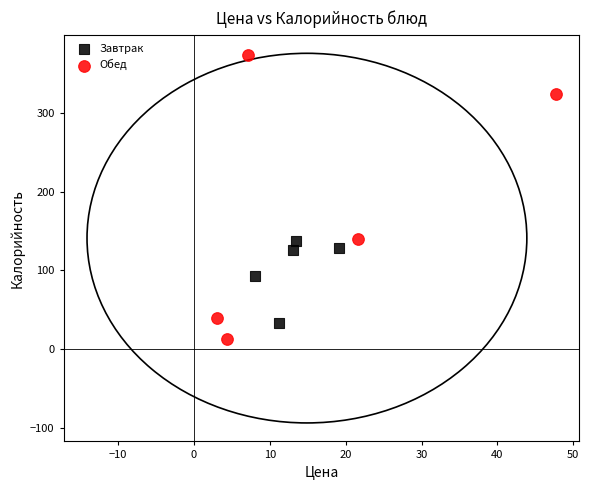

What are all the series names shown in the legend?

Завтрак, Обед